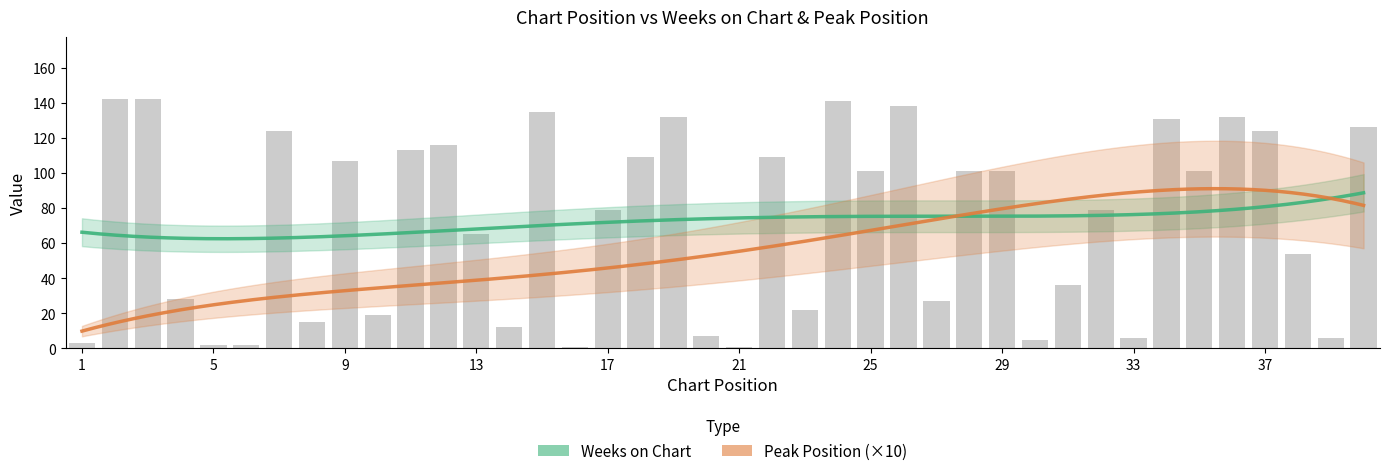

Does the chart contain any negative values?

No